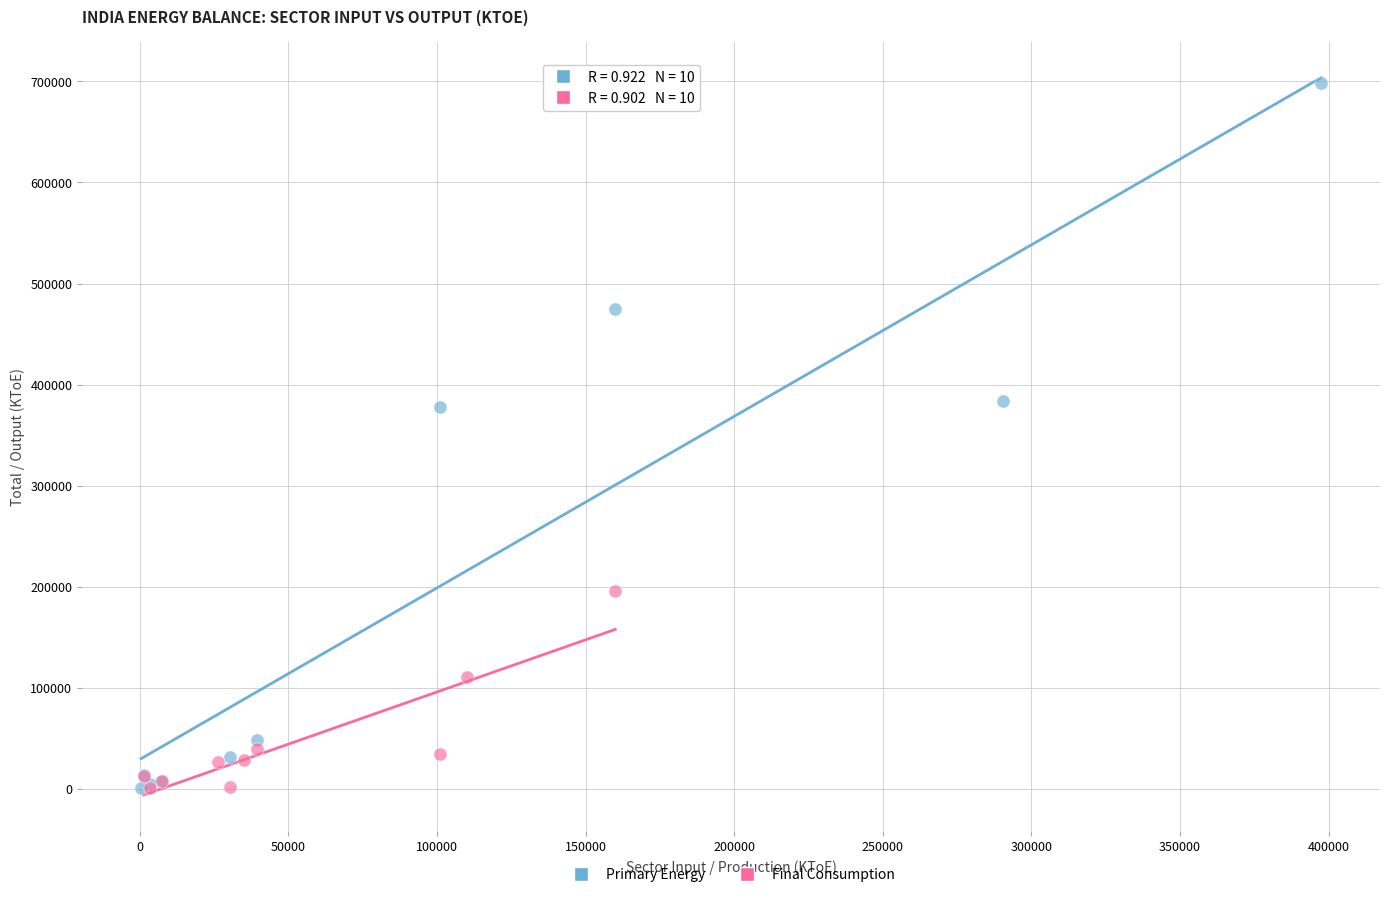

Which series has the largest Y range (max minus min)?

Primary Energy